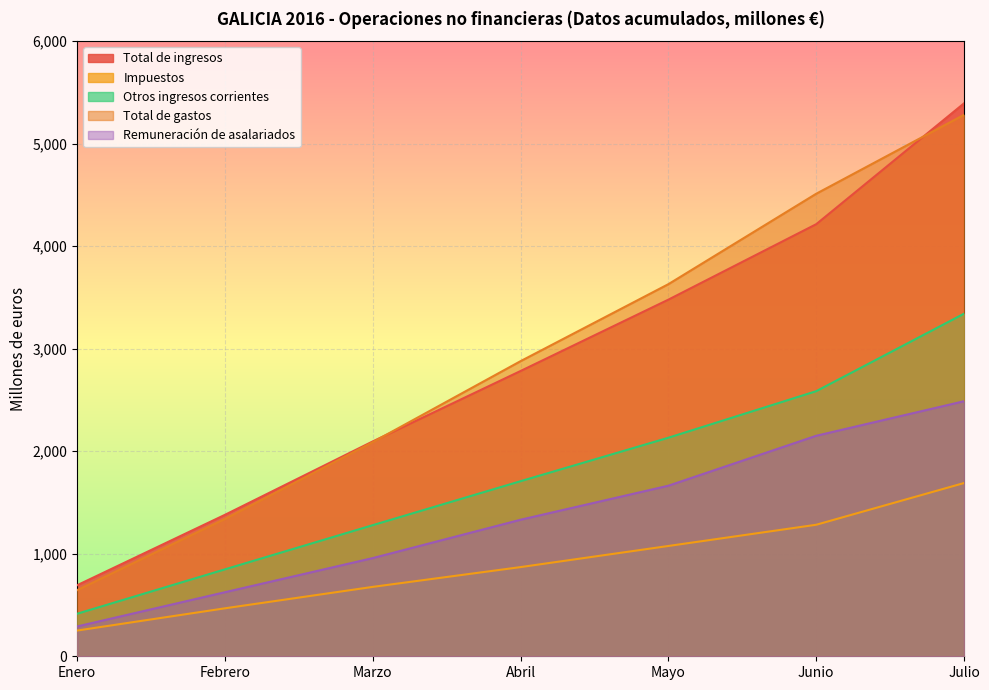

What is the spread (max minus min) of values at Junio?

3229